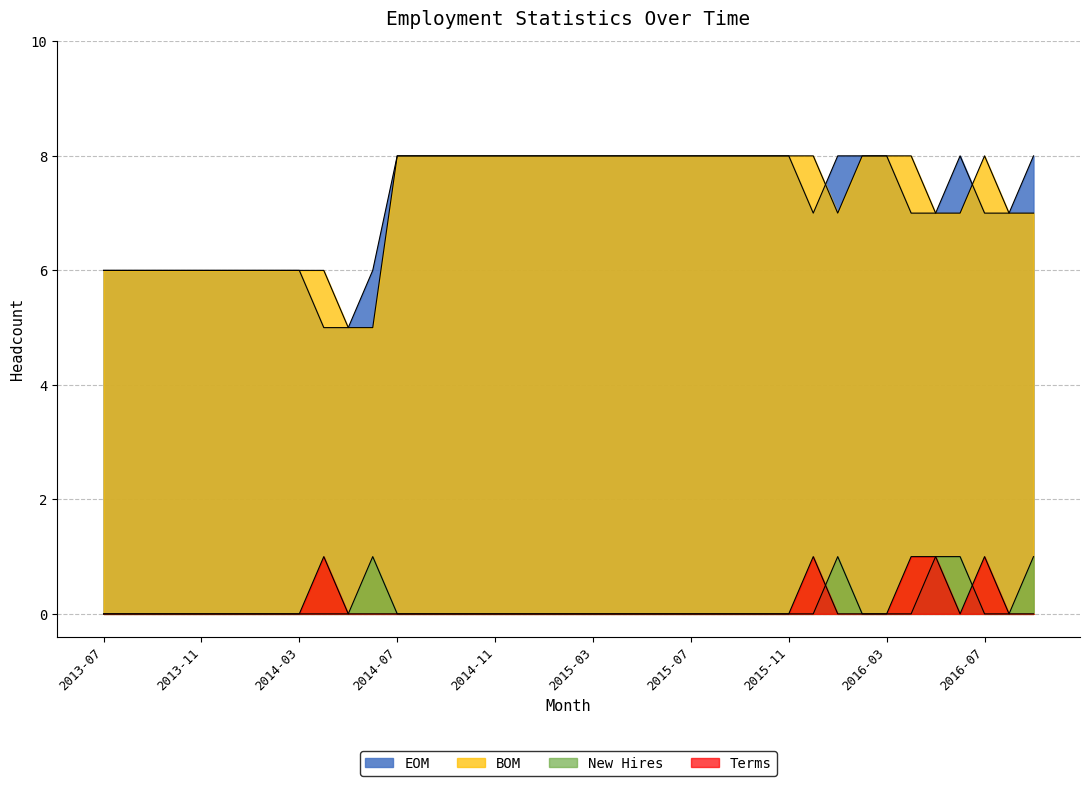

Count the Terms values in the range 0 to 1.

39